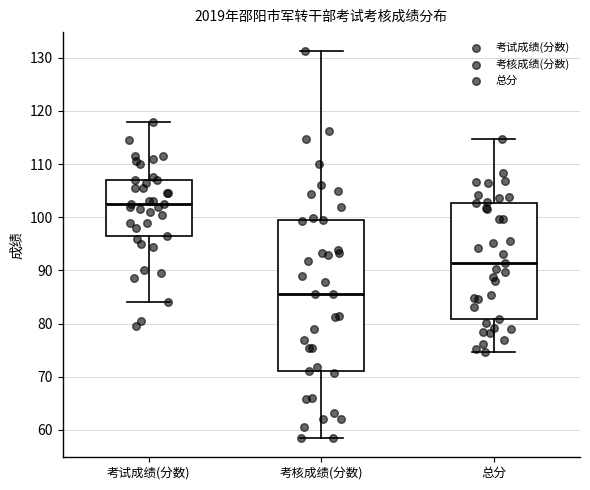

Which box's median line is the highest?

考试成绩(分数)